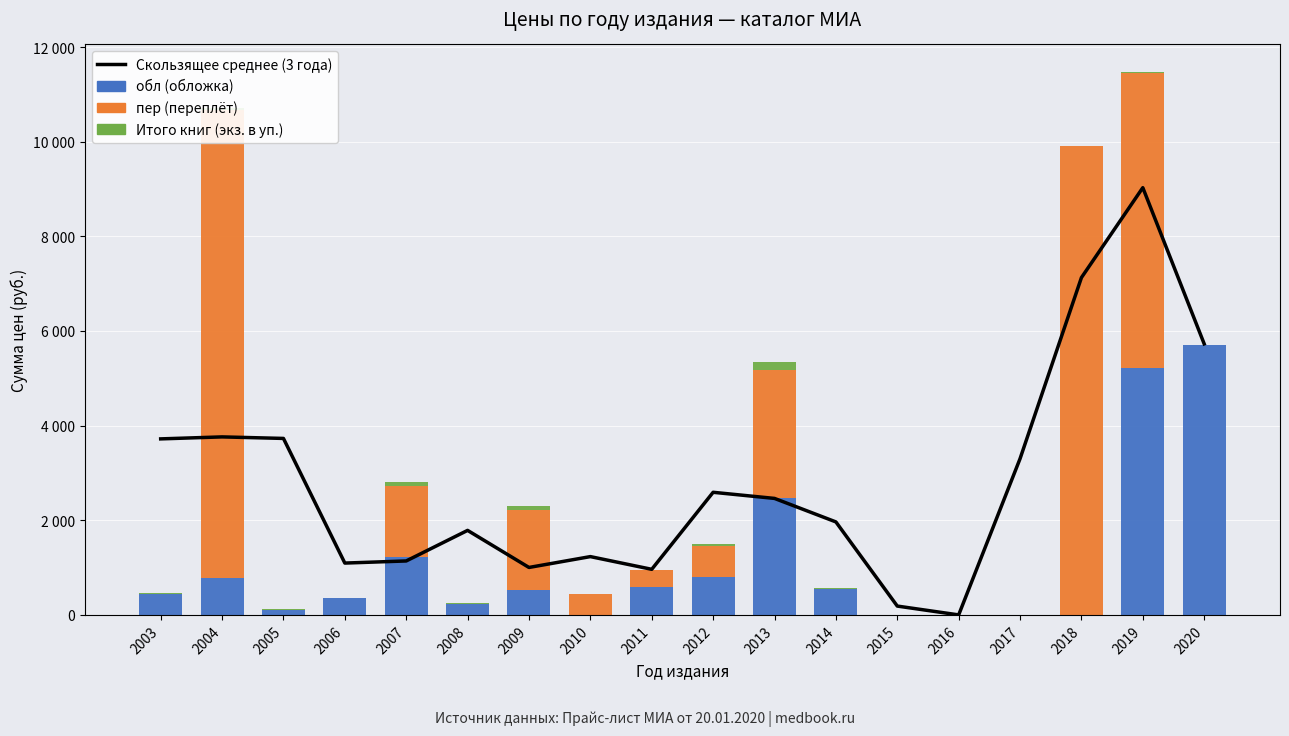

At which category is the sum across all series the highest?

2019